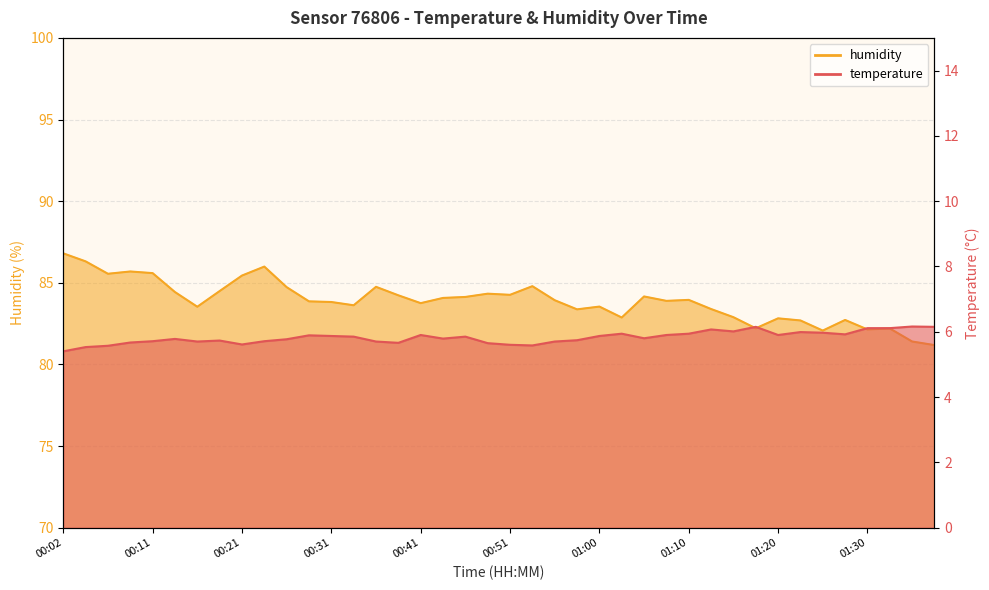

How many interior local peaks does the temperature series have?

10